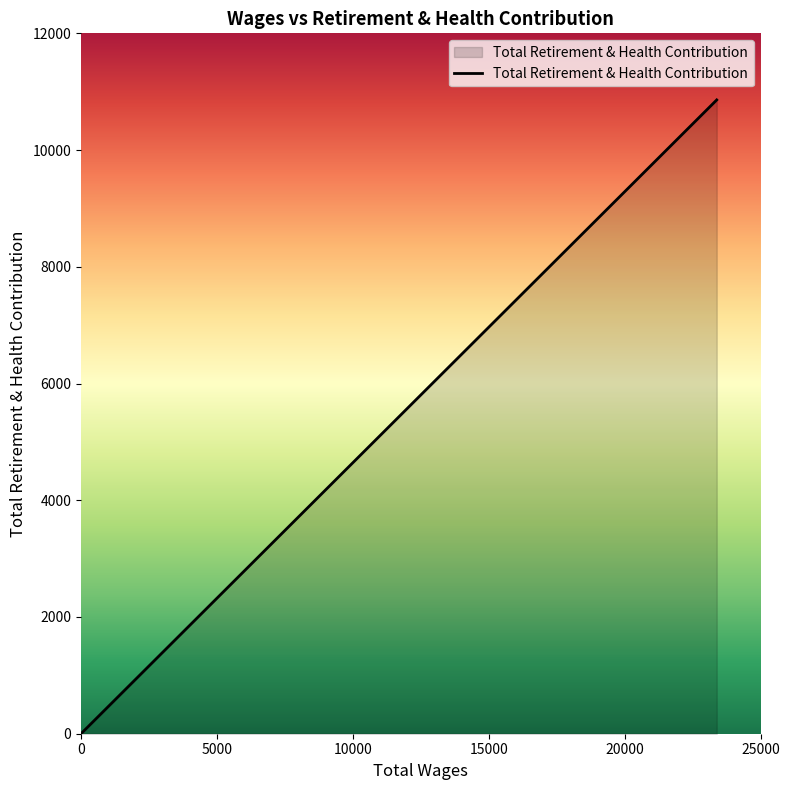

List the labels in order of value, smallest first.

0, 5000, 10000, 15000, 20000